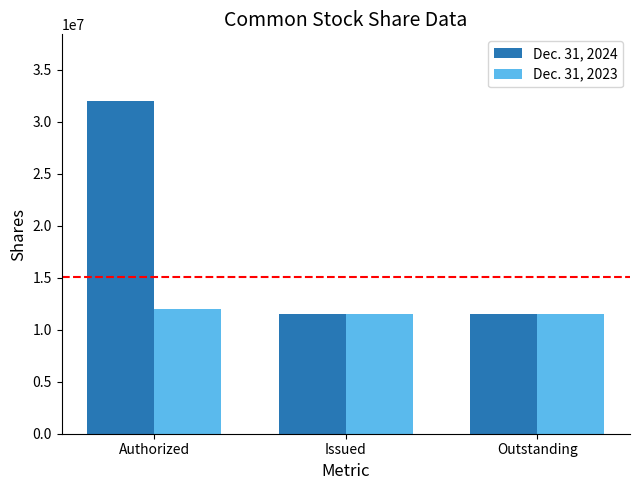

How many values in the Dec. 31, 2024 series exceed 11532000?

1